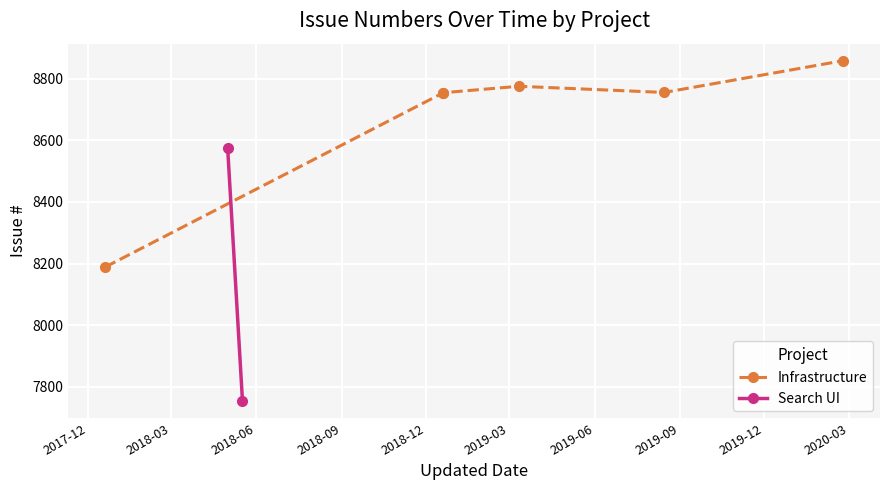

How many data points are less than 8754?

4